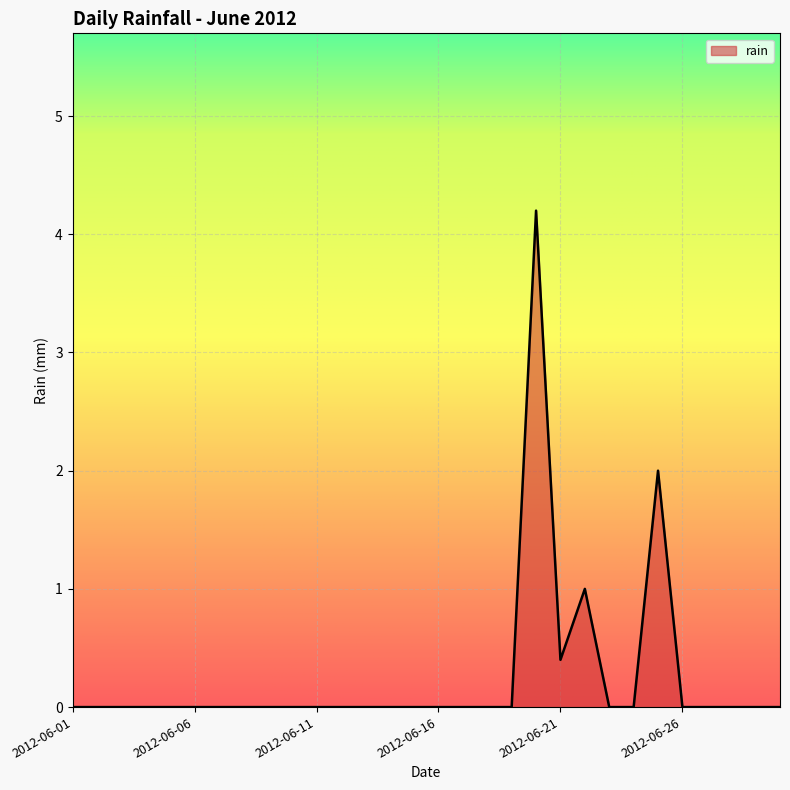

What is the difference between the maximum and minimum values?

4.2